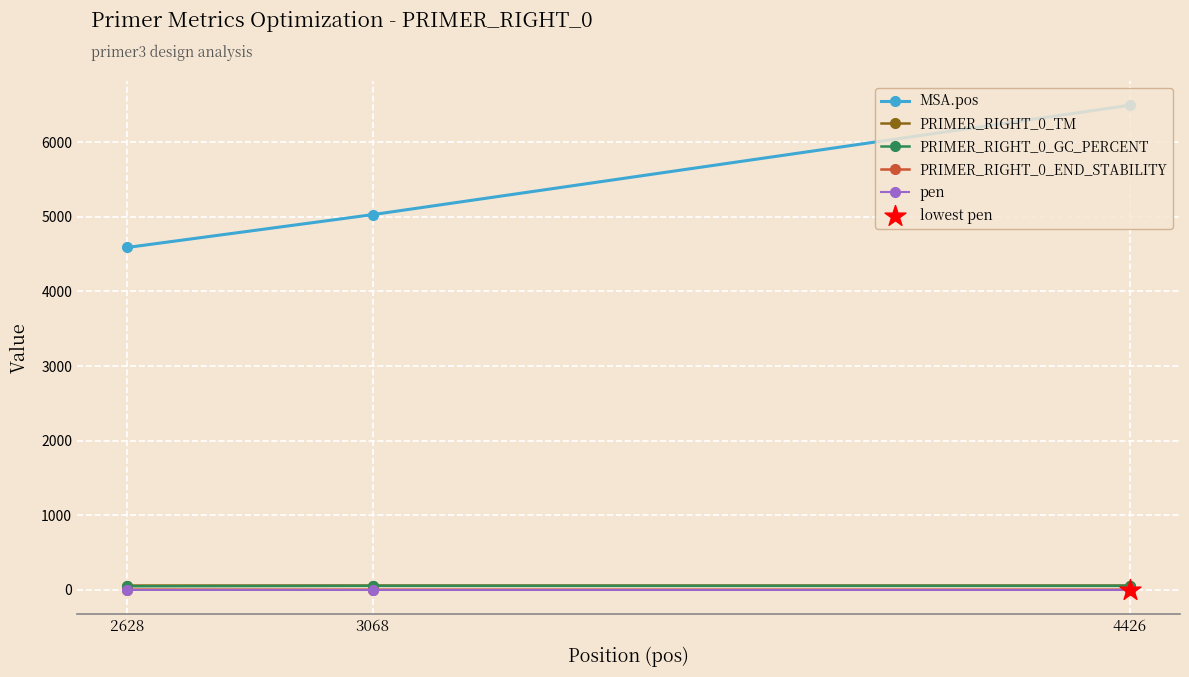

What is the total value across all series at 3068?

5149.3